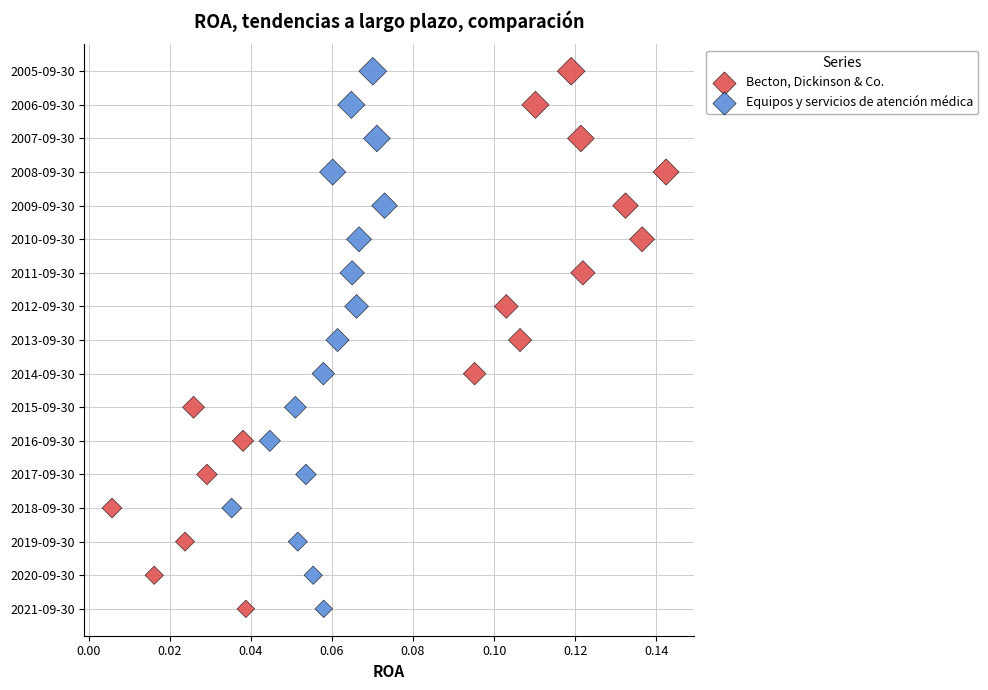

What are all the series names shown in the legend?

Becton, Dickinson & Co., Equipos y servicios de atención médica